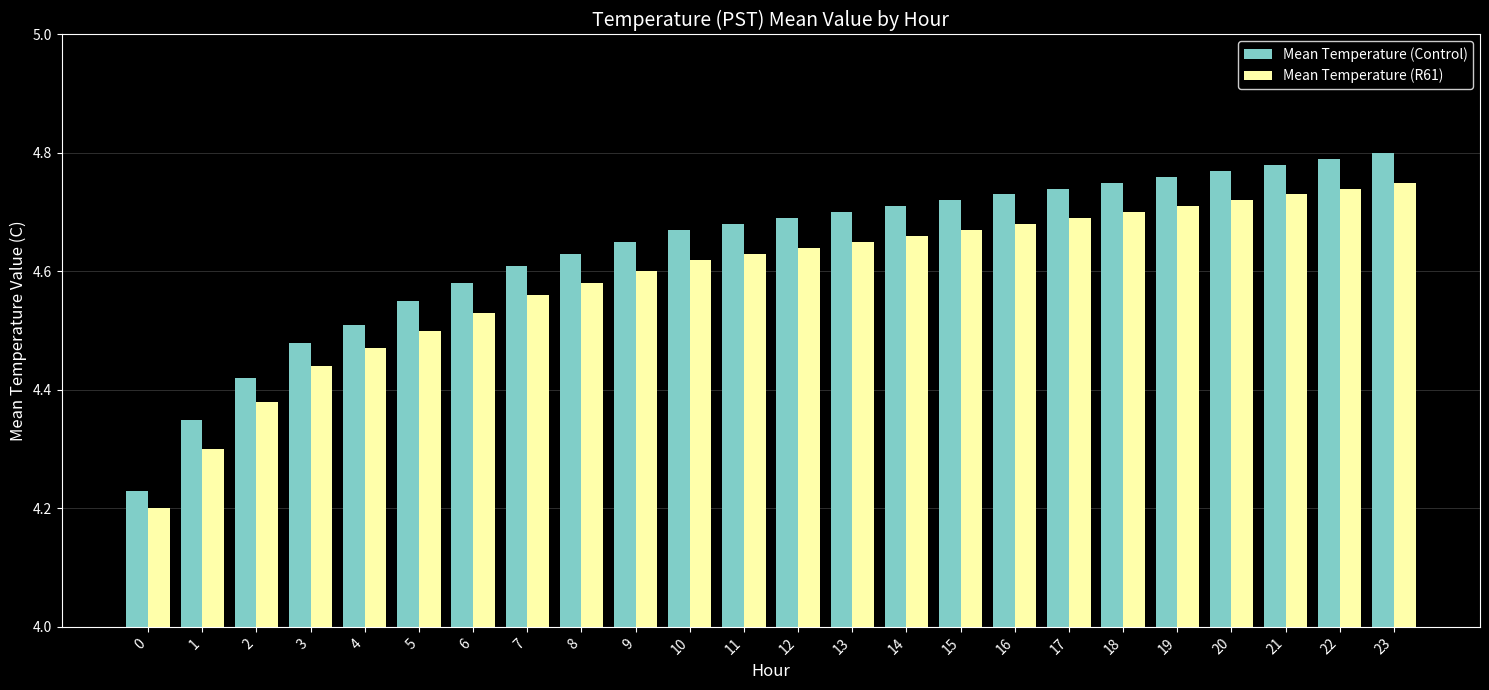

Is it true that Mean Temperature (R61) equals 3.2 at 16?

False